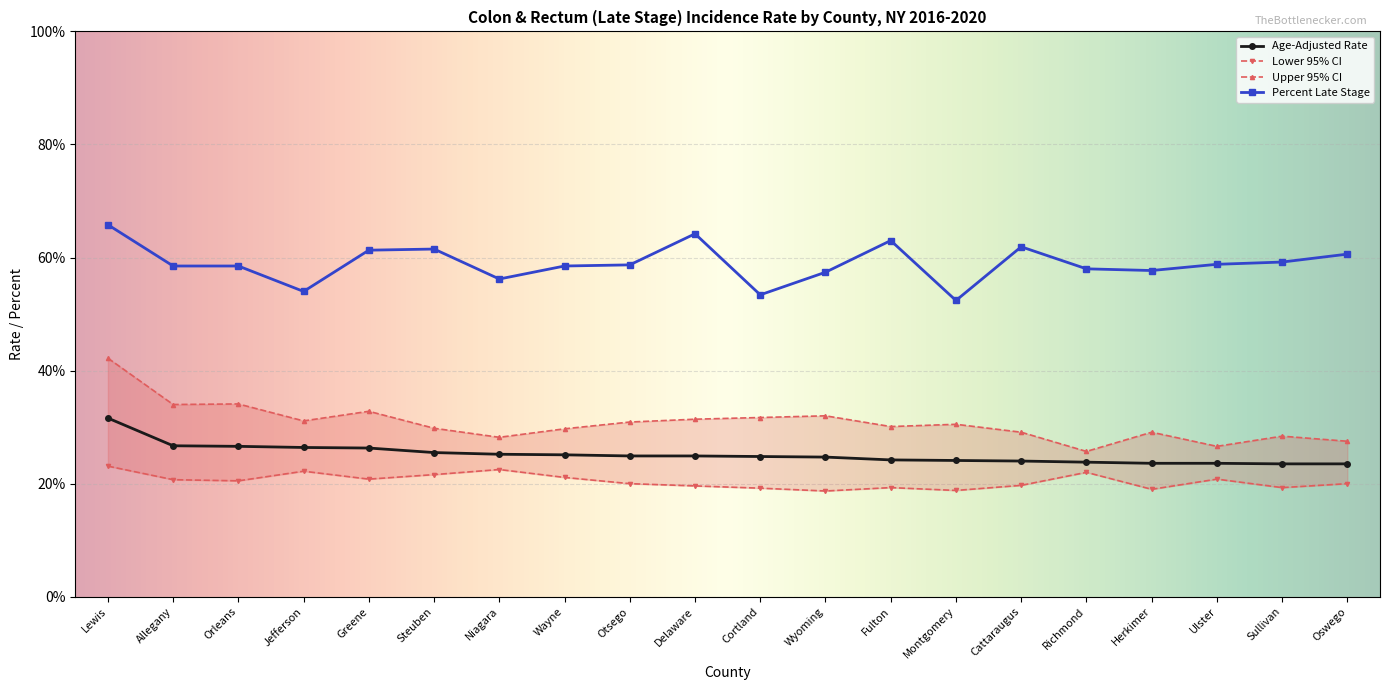

Which series has the widest spread of values?

Upper 95% CI